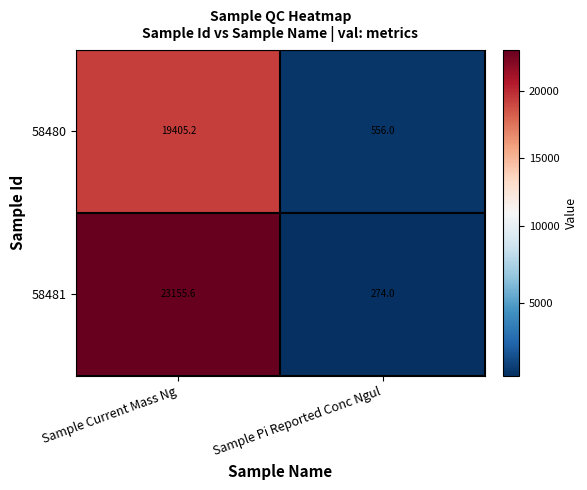

What is the highest value of the 58481 series?

23155.6